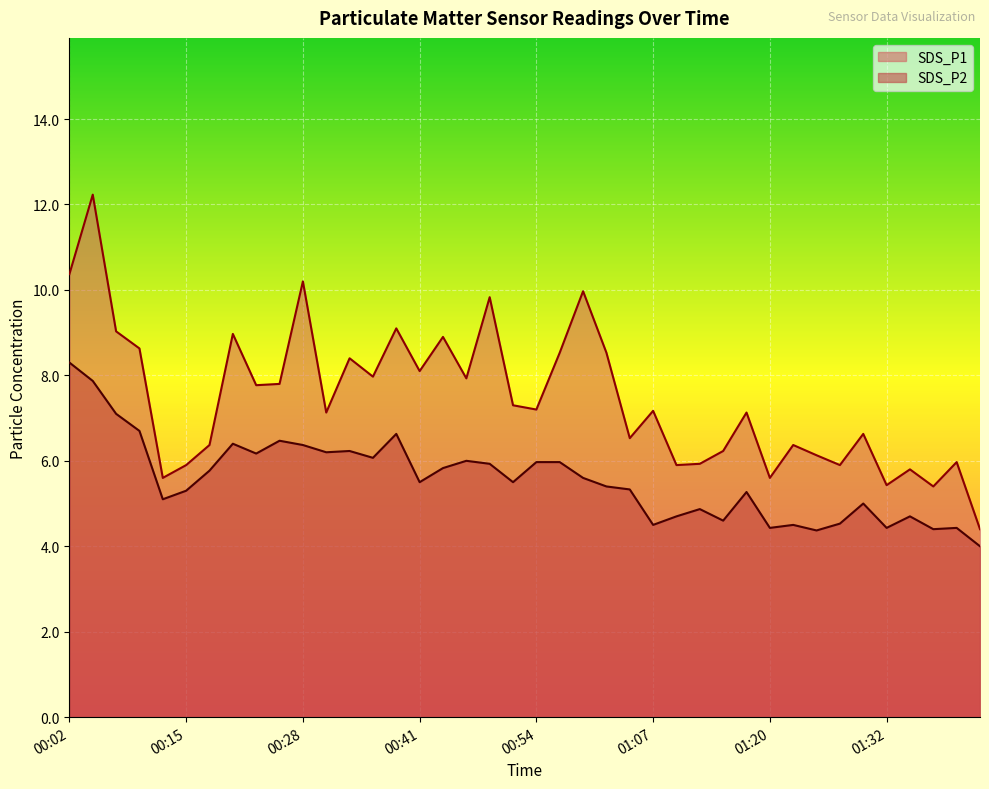

Rank the categories by SDS_P2 value from highest to lowest.

00:02, 00:05, 00:07, 00:10, 00:39, 00:25, 00:20, 00:28, 00:33, 00:31, 00:23, 00:36, 00:46, 00:54, 00:56, 00:49, 00:44, 00:18, 00:59, 00:41, 00:51, 01:02, 01:04, 00:15, 01:17, 00:12, 01:30, 01:12, 01:10, 01:35, 01:15, 01:27, 01:07, 01:22, 01:20, 01:32, 01:39, 01:37, 01:25, 01:42